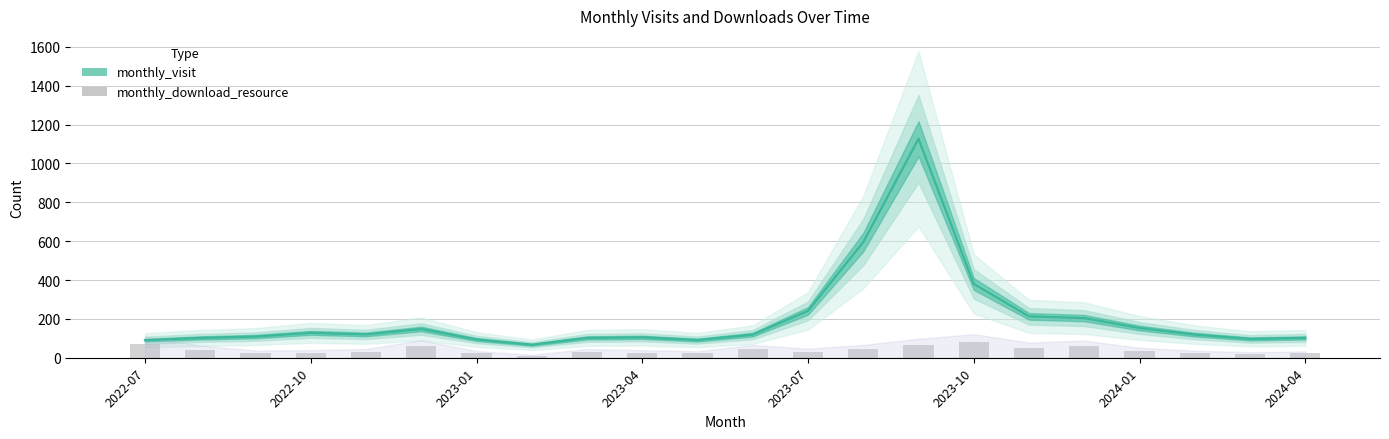

Where does the monthly_download_resource series first go above 31?

2022-07